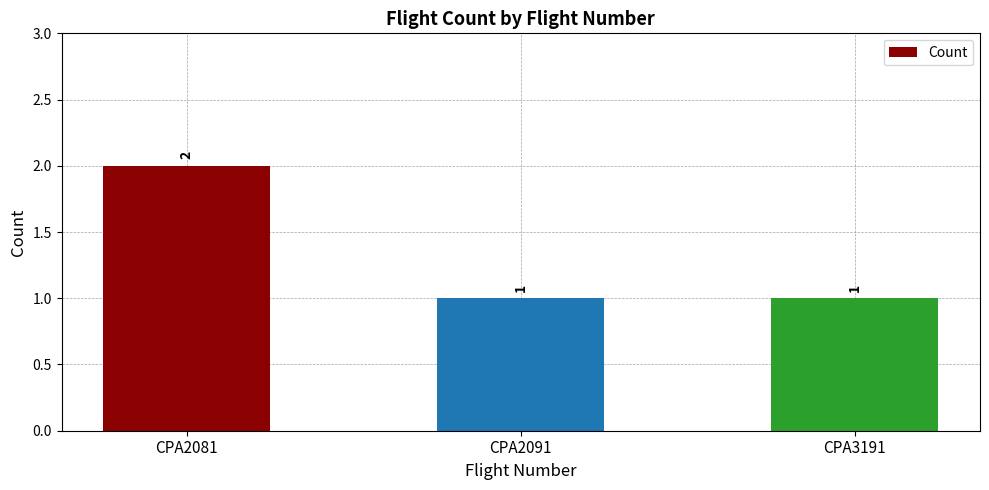

The chart shows a value of 0 at CPA3191. True or false?

False